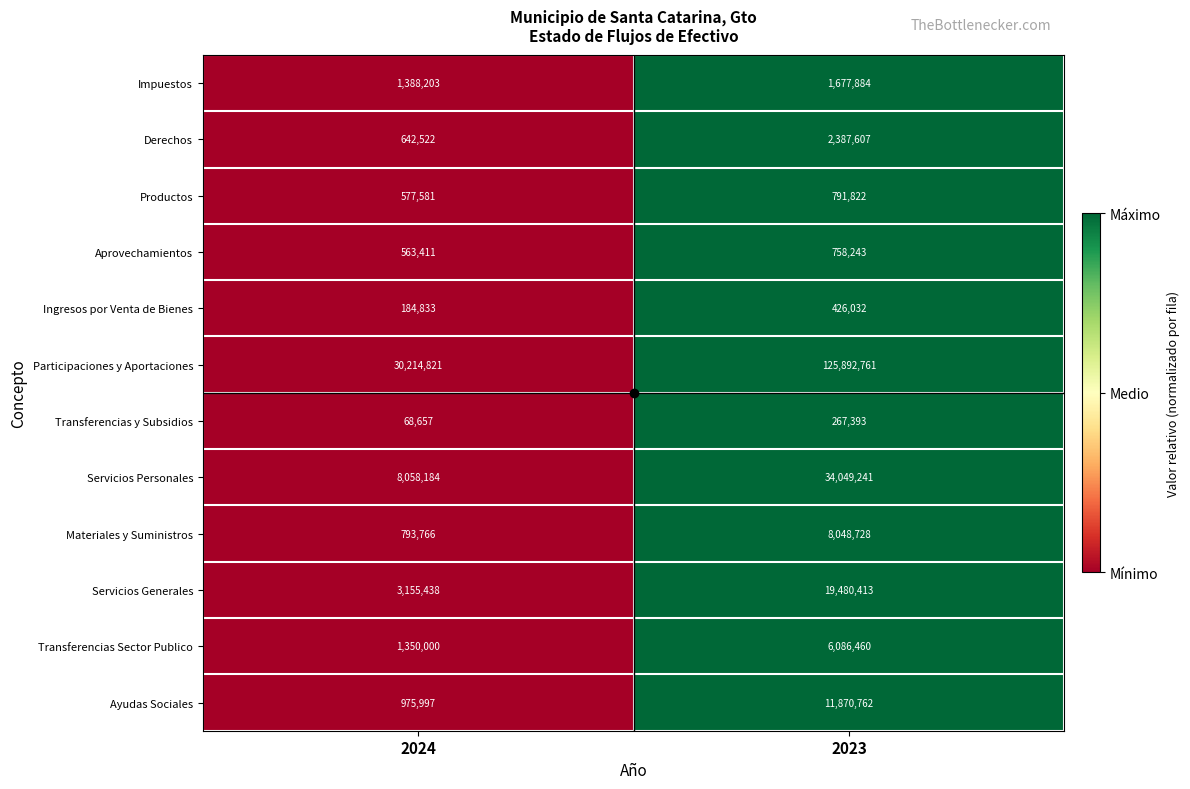

What is the sum of all Materiales y Suministros values?

8842494